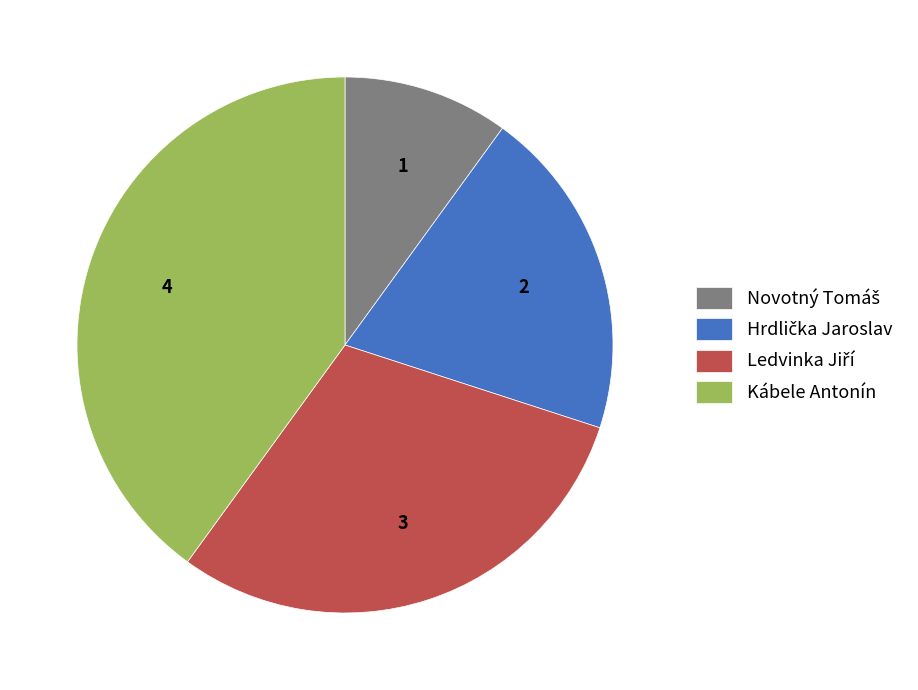

Which category has the biggest portion of the pie?

Kábele Antonín